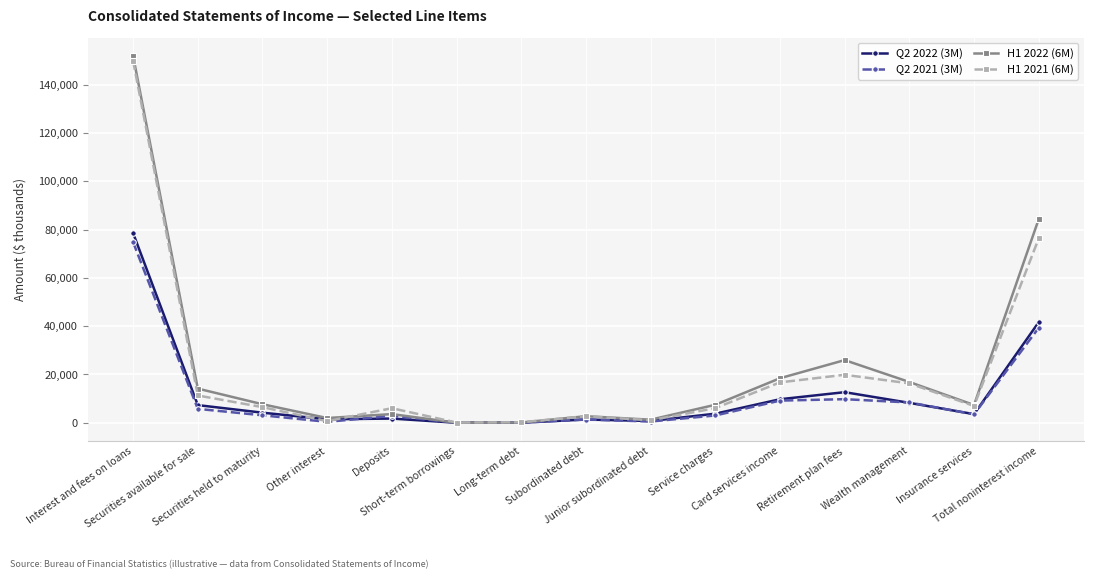

Is the value of Q2 2022 (3M) at Securities available for sale greater than the value of H1 2022 (6M) at Subordinated debt?

Yes